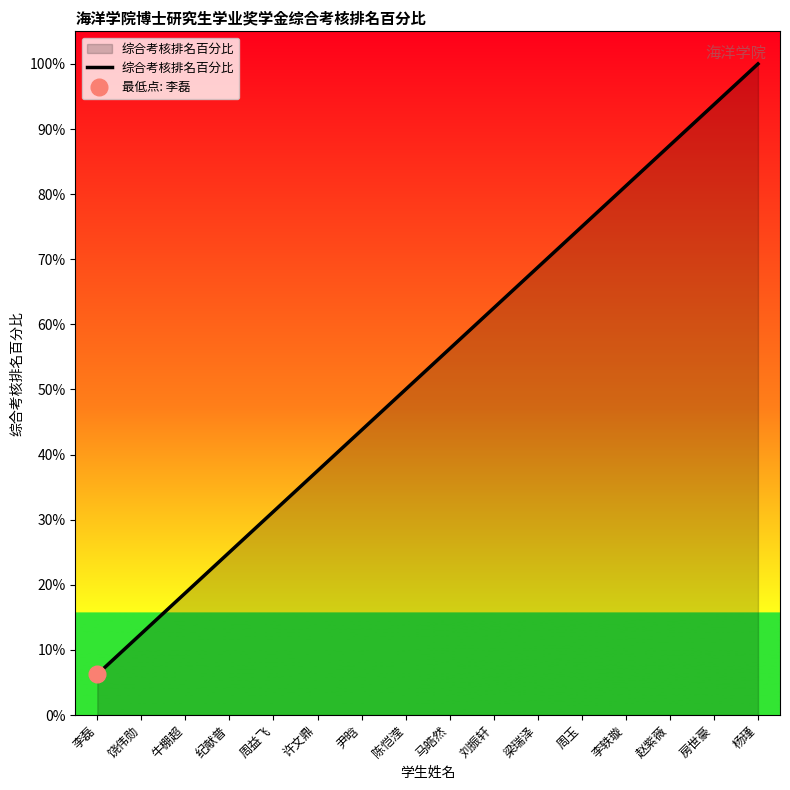

Reading left to right, what are all the values shown in this chart?

李磊=0.1	饶伟勋=0.1	牛棚超=0.2	纪献普=0.2	周益飞=0.3	许文鼎=0.4	尹晗=0.4	陈恺滢=0.5	马皓然=0.6	刘振轩=0.6	梁瑞泽=0.7	周玉=0.8	李轶璇=0.8	赵紫薇=0.9	房世豪=0.9	杨瑾=1.0